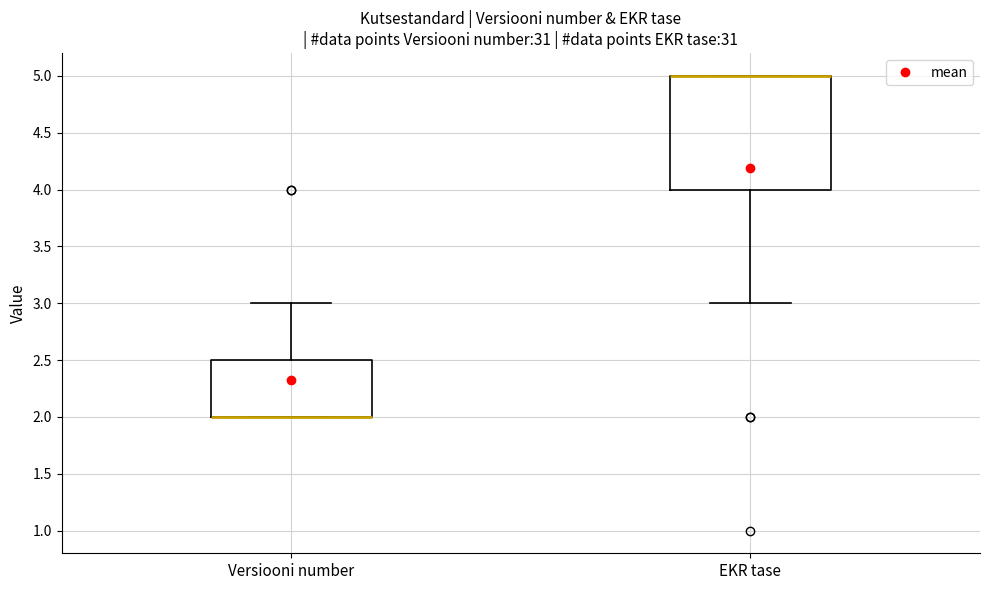

Where is the upper edge of the box for Versiooni number on the y-axis? The values are not printed on the chart, so give them approximately, as read against the axis.

2.5